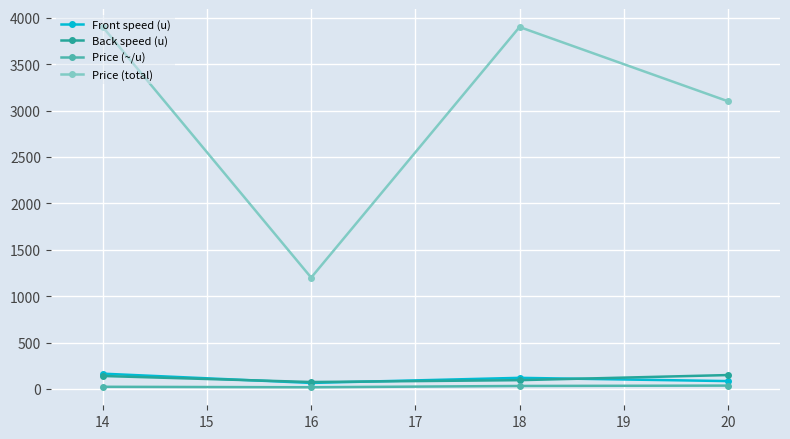

At which label is Price (total) closest to 2550?

20